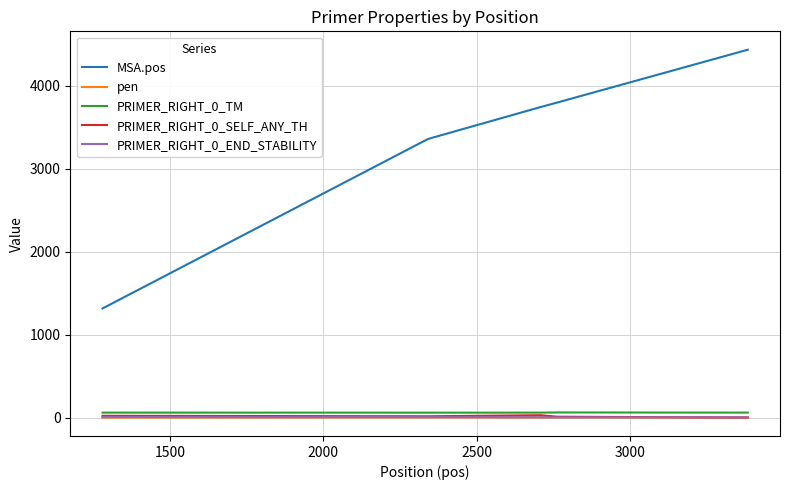

Which series has the largest total across all categories?

MSA.pos